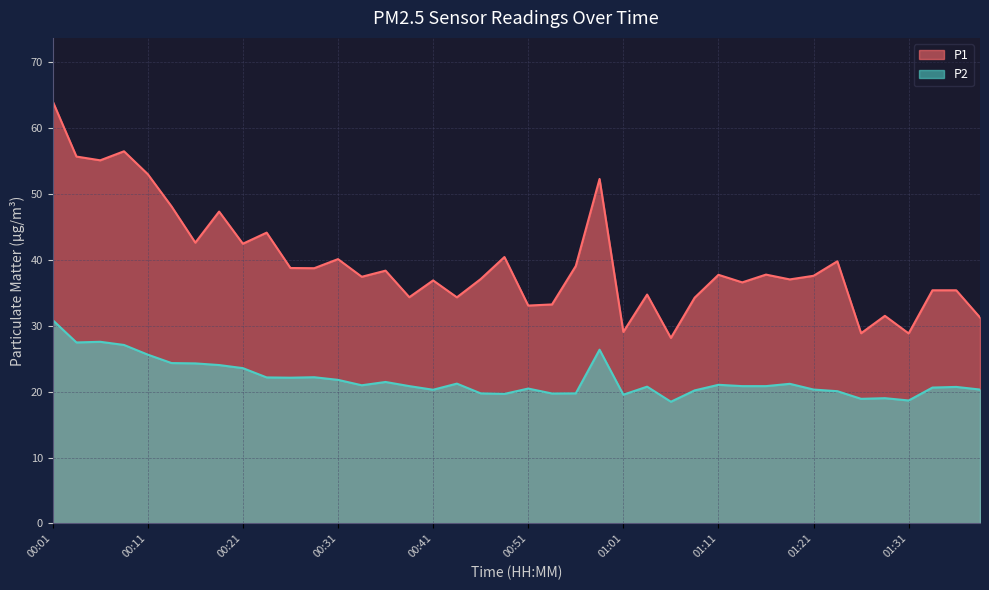

How many lines are shown in the chart?

2